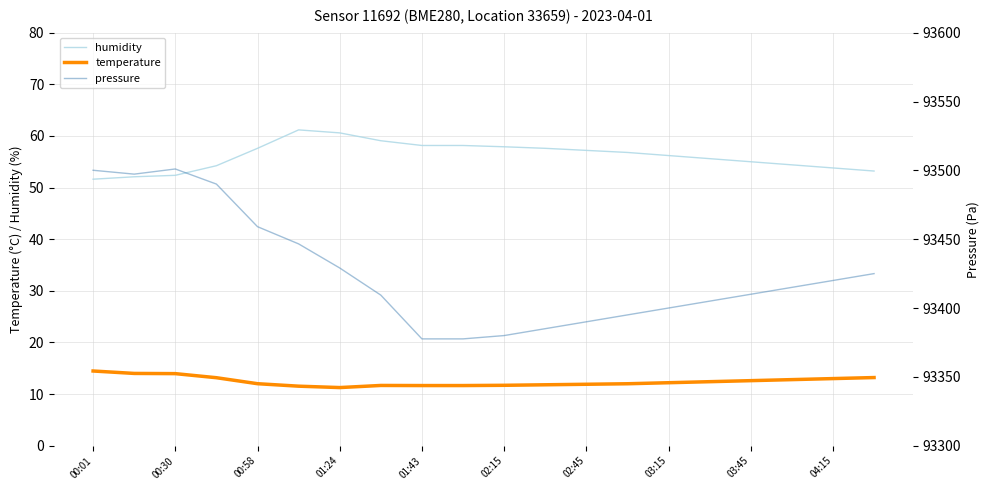

Reading right to left, extract all data points from this chart.

humidity: 53.2	53.8	54.4	55.0	55.6	56.2	56.8	57.2	57.6	57.9	58.1	58.1	59.1	60.6	61.2	57.6	54.2	52.4	52.1	51.6
temperature: 13.2	13.0	12.8	12.6	12.4	12.2	12.0	11.9	11.8	11.7	11.7	11.7	11.7	11.3	11.5	12.0	13.2	14.0	14.0	14.5
pressure: 93425.0	93420.0	93415.0	93410.0	93405.0	93400.0	93395.0	93390.0	93385.0	93380.0	93377.6	93377.6	93409.4	93429.1	93446.6	93459.1	93490.0	93501.0	93497.2	93500.1